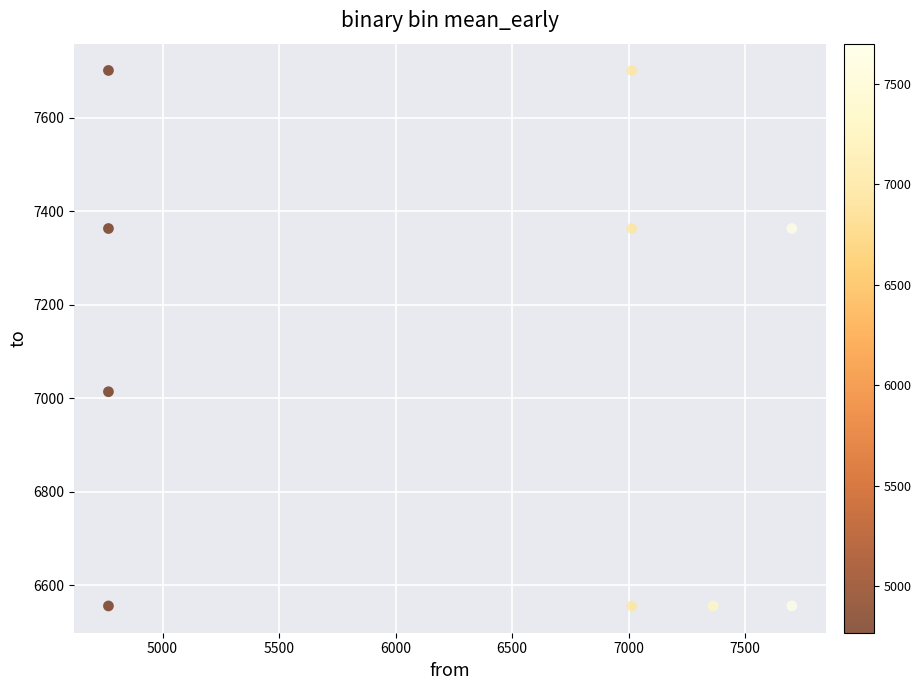

What is the range of X values (max minus min)?

2933